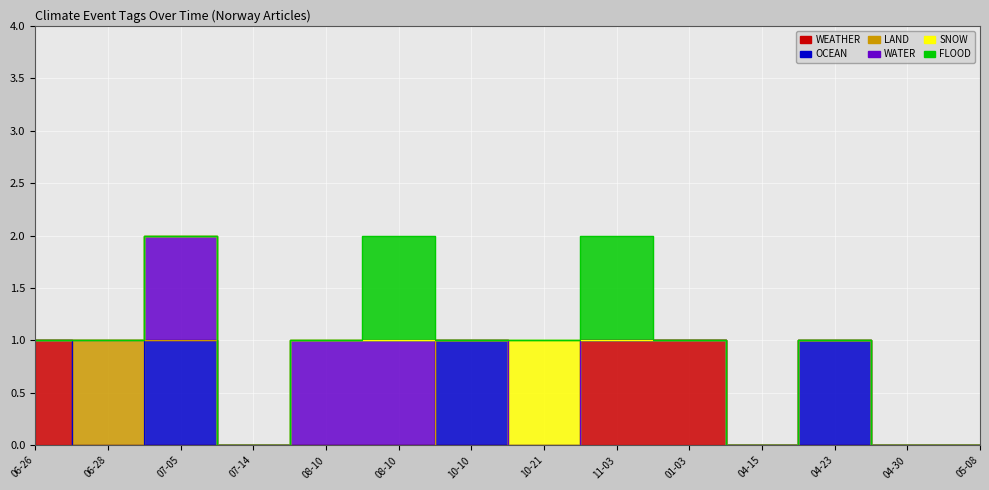

True or false: WEATHER has a value of 0 at 2024-05-08.

False